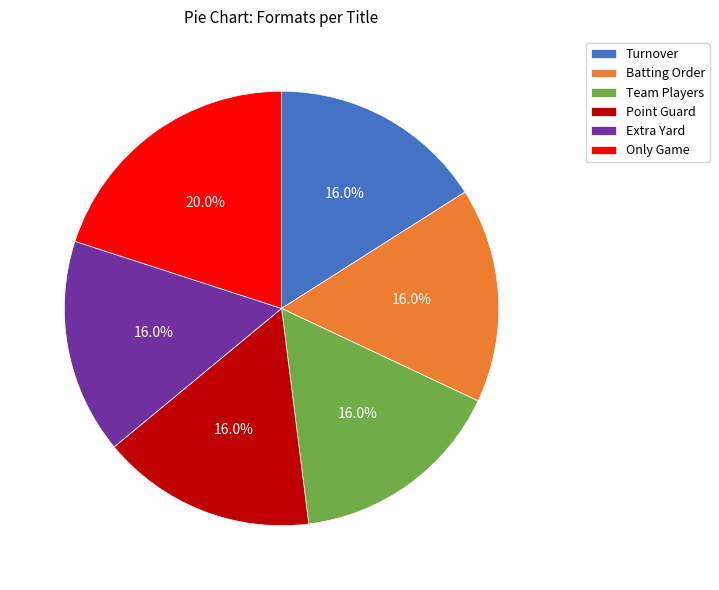

True or false: Team Players accounts for 24% of the total.

False